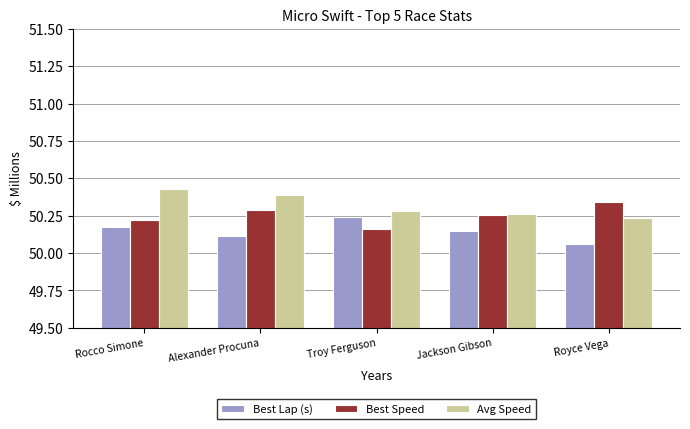

At how many categories does at least one series exceed 50?

5